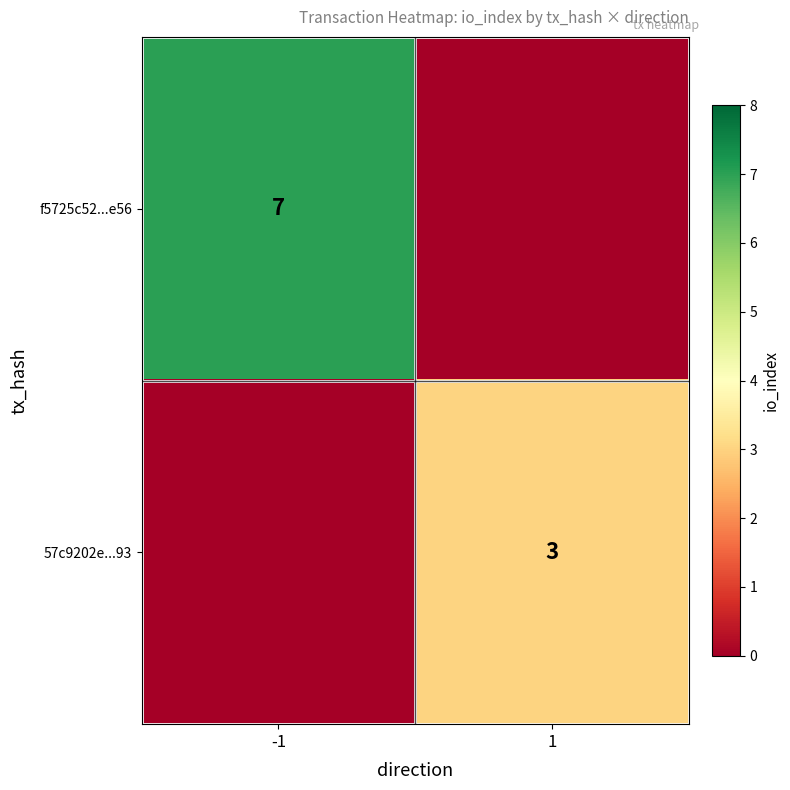

Is it true that f5725c52...e56 equals 7 at -1?

True